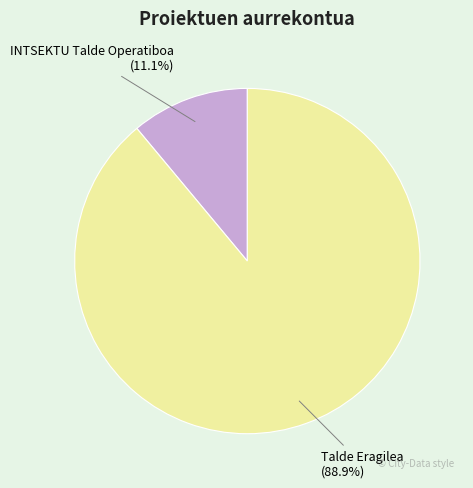

Is it true that INTSEKTU Talde Operatiboa is 4% of the pie?

False